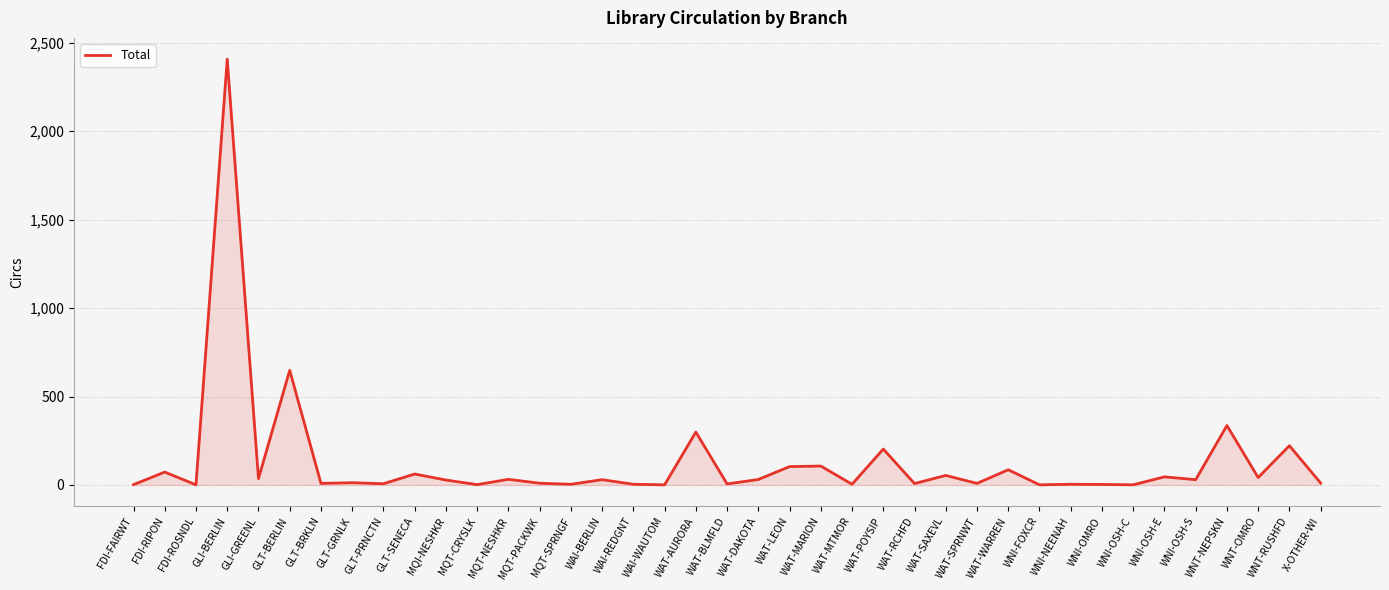

What is the greatest value displayed?

2406